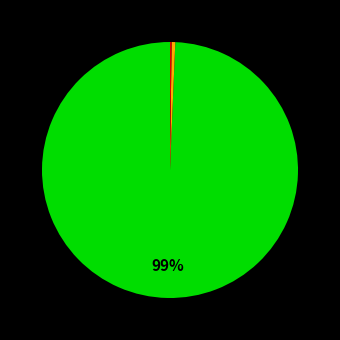

Does any single category account for the majority?

Yes